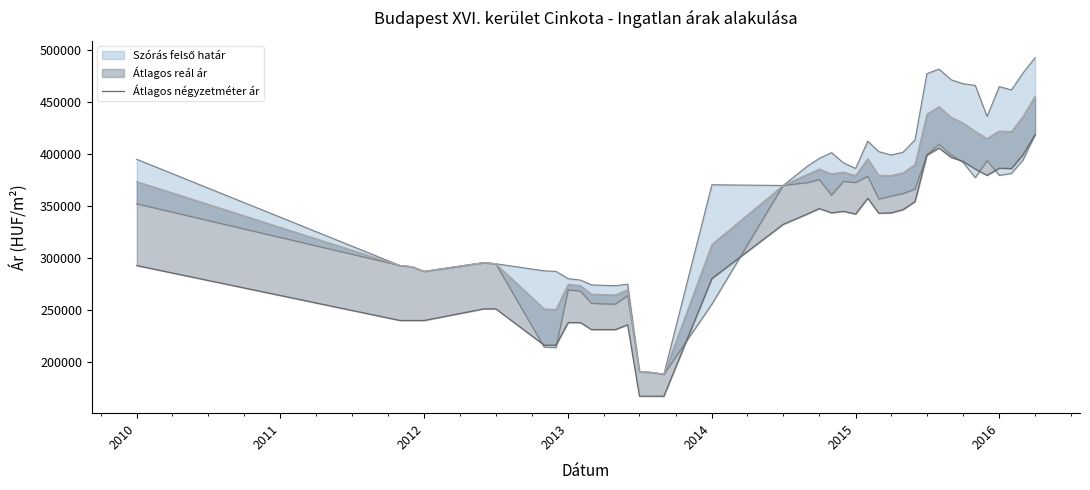

True or false: Szórás felső határ vonal and Átlagos négyzetméter ár intersect in this chart.

False